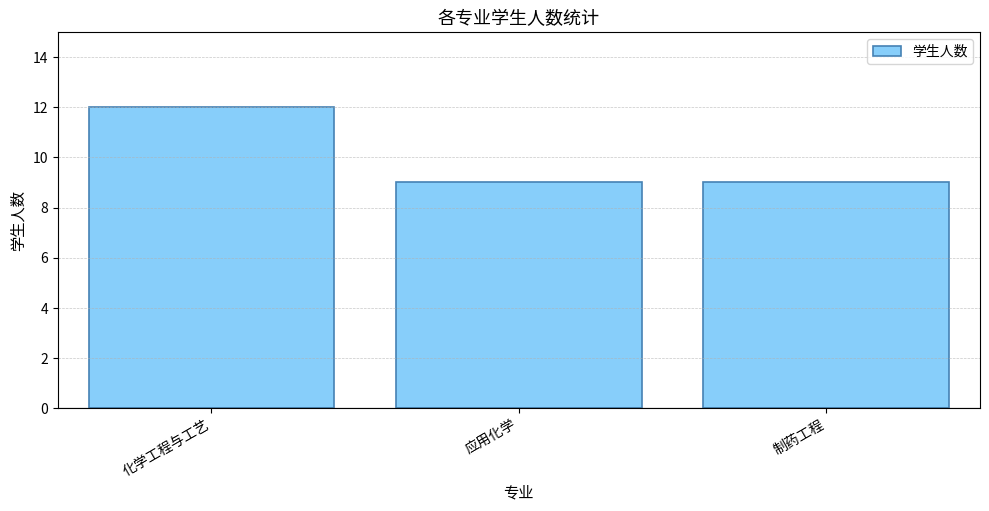

Which category has the highest value across all series?

化学工程与工艺